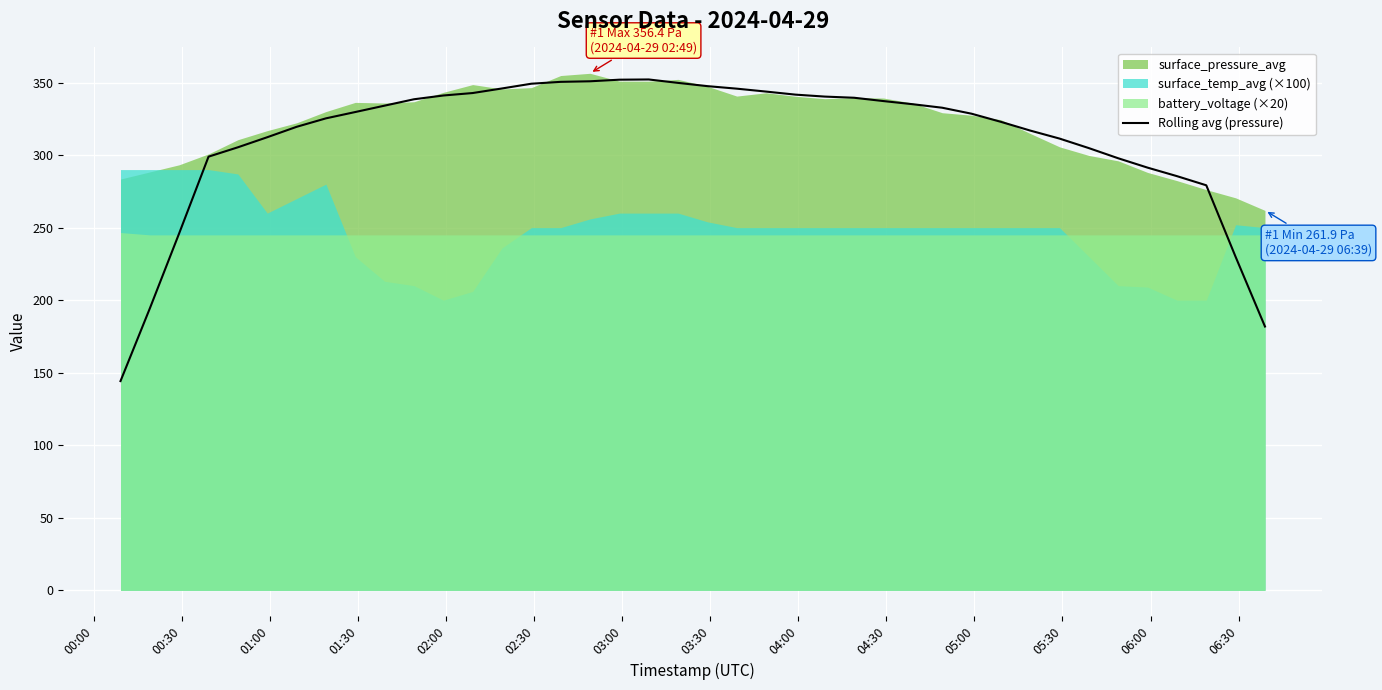

What is the highest value of the Rolling avg (pressure) series?

352.1